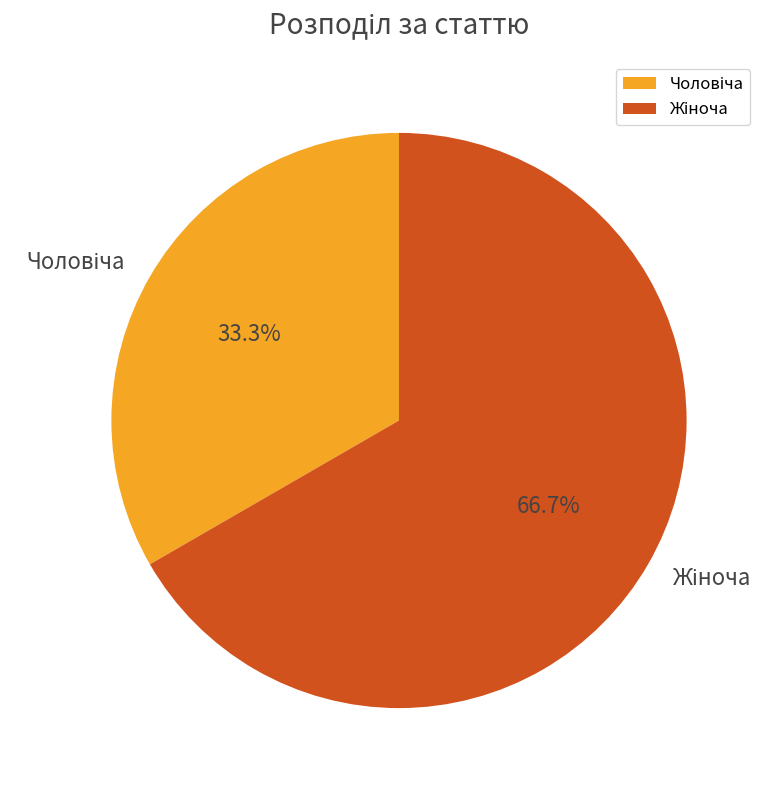

Is there a majority slice in this chart?

Yes